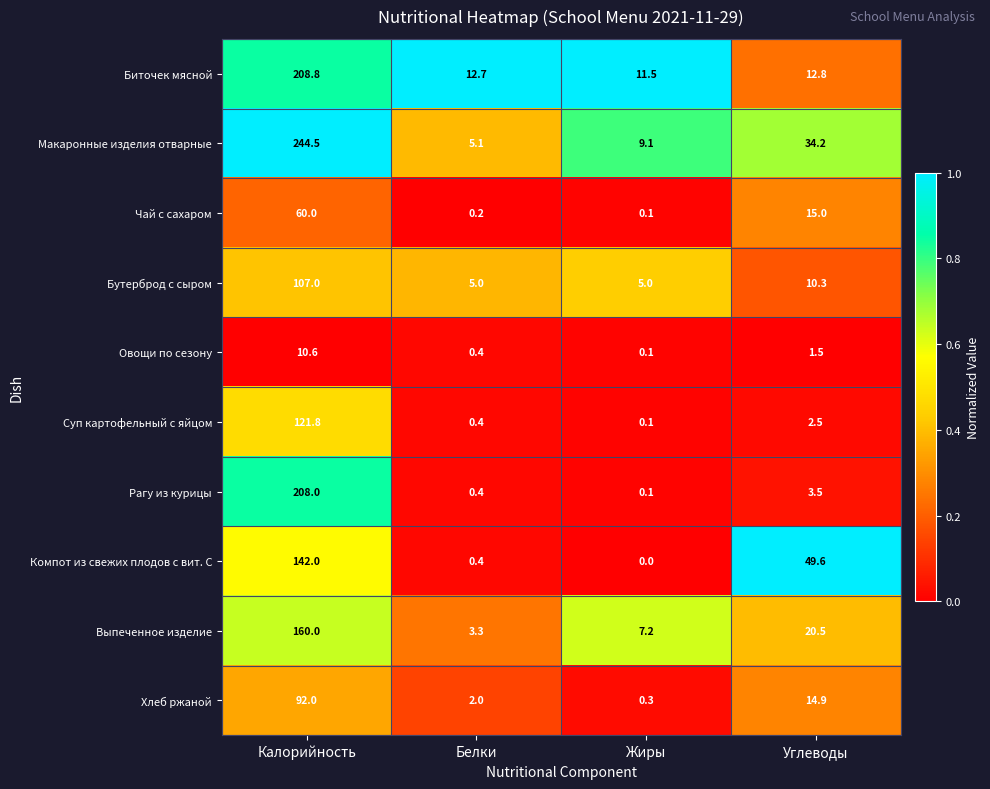

The Макаронные изделия отварные series shows 34.2 at Углеводы. True or false?

True